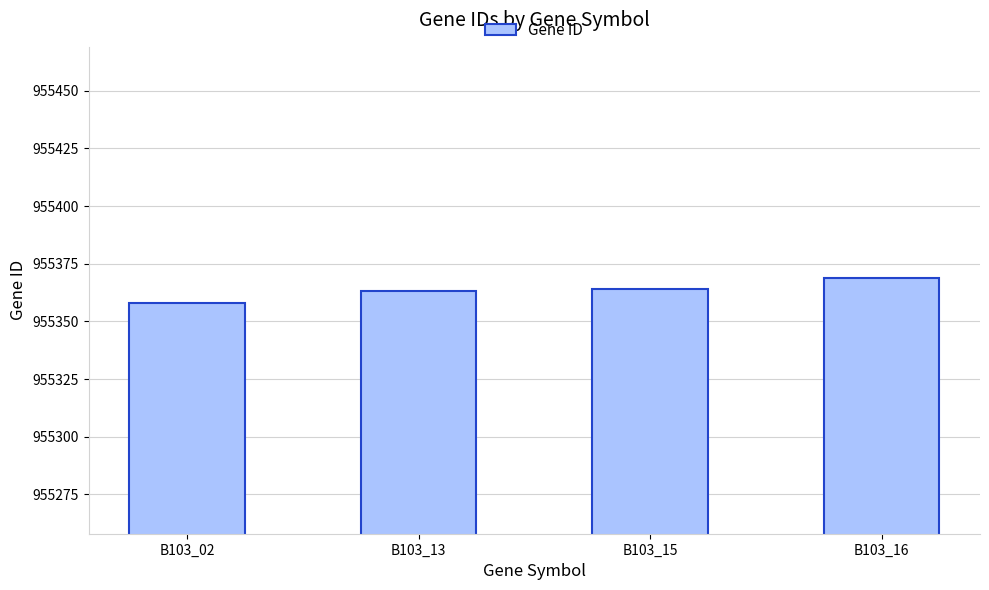

What is the change in value from B103_02 to B103_13?

+5